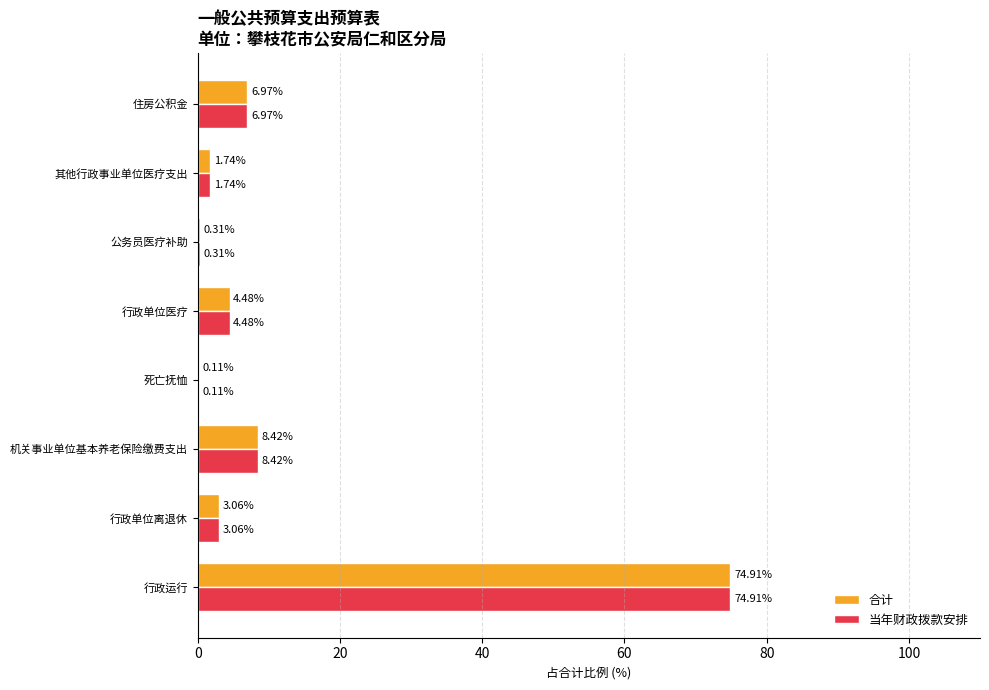

What is the sum of all 合计 values?

100.0